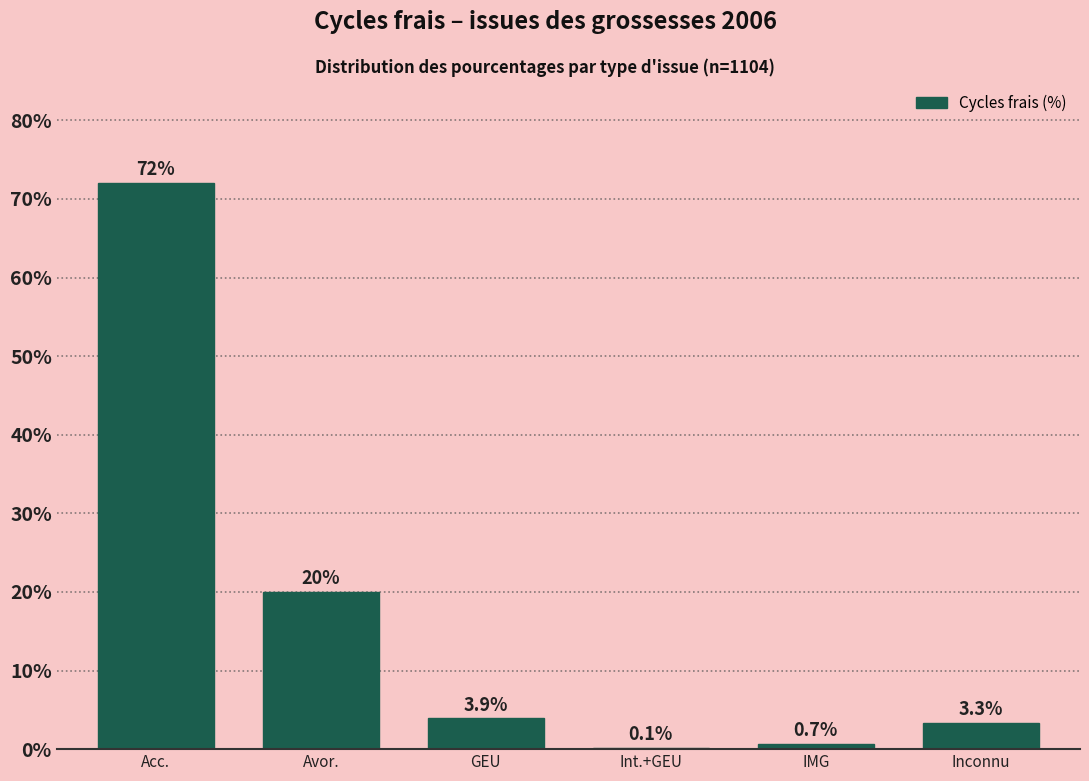

Reading left to right, list all the values displayed in this chart.

Acc.=72.0	Avor.=20.0	GEU=3.9	Int.+GEU=0.1	IMG=0.7	Inconnu=3.3